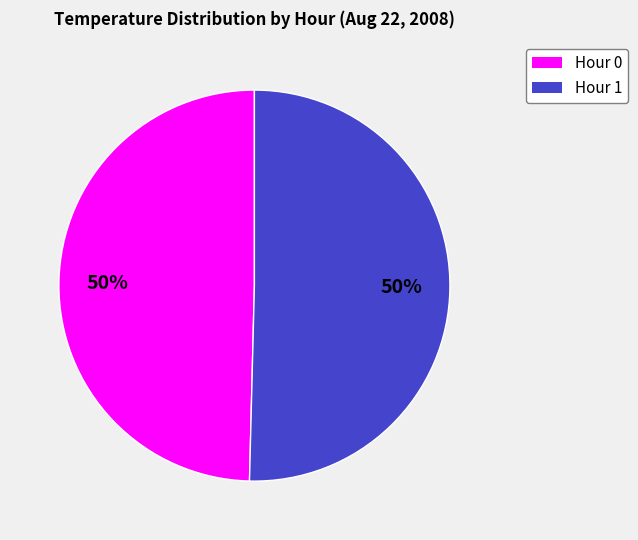

To the nearest percent, what percentage of the pie is Hour 1?

50%